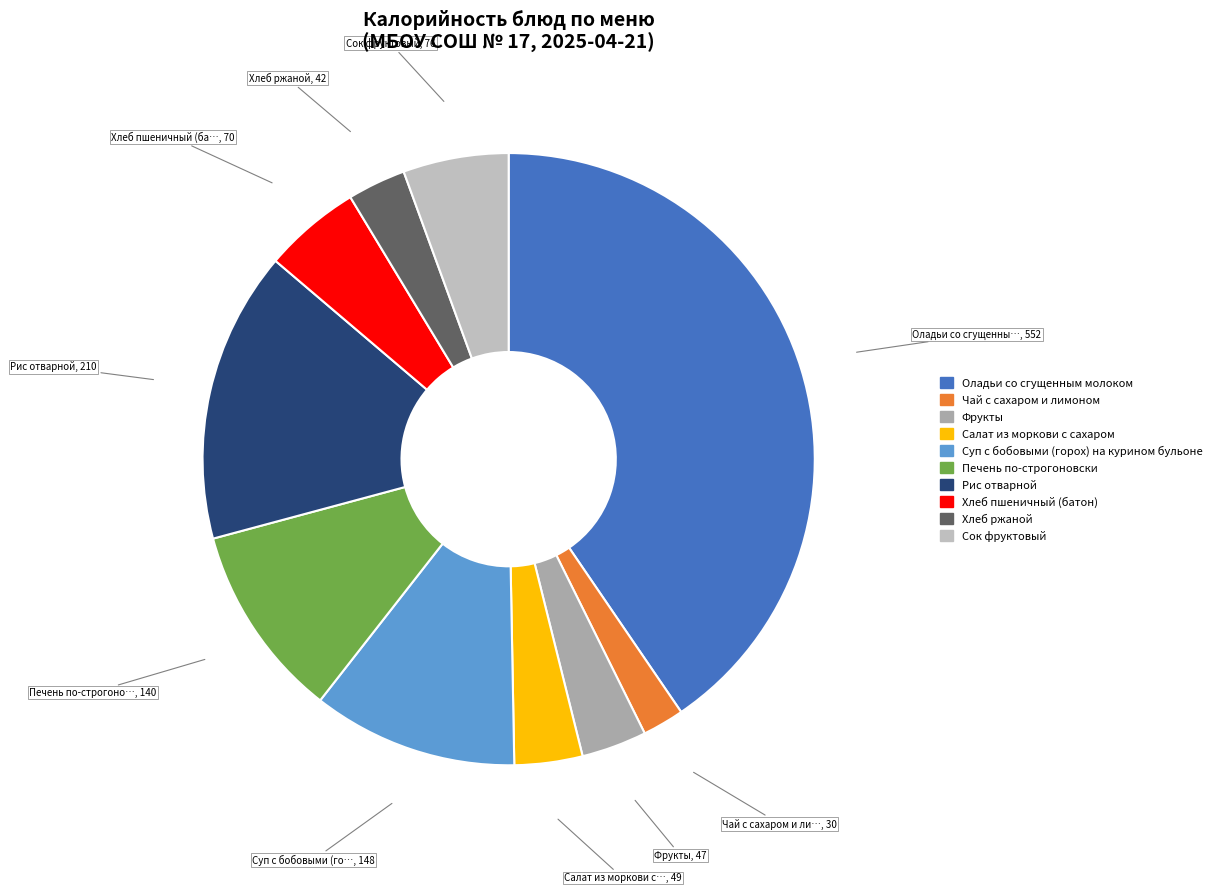

Rank the categories by value from lowest to highest.

Чай с сахаром и лимоном, Хлеб ржаной, Фрукты, Салат из моркови с сахаром, Хлеб пшеничный (батон), Сок фруктовый, Печень по-строгоновски, Суп с бобовыми (горох) на курином бульоне, Рис отварной, Оладьи со сгущенным молоком